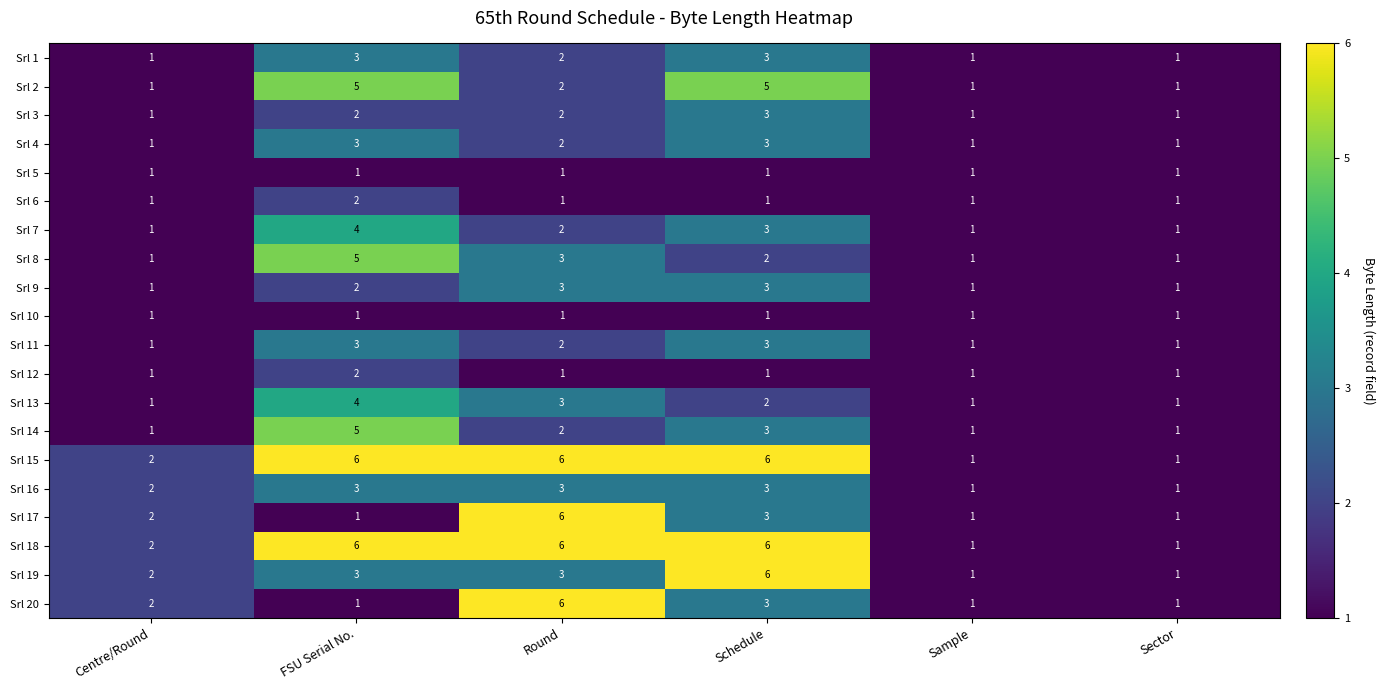

How many categories are shown in the chart?

6